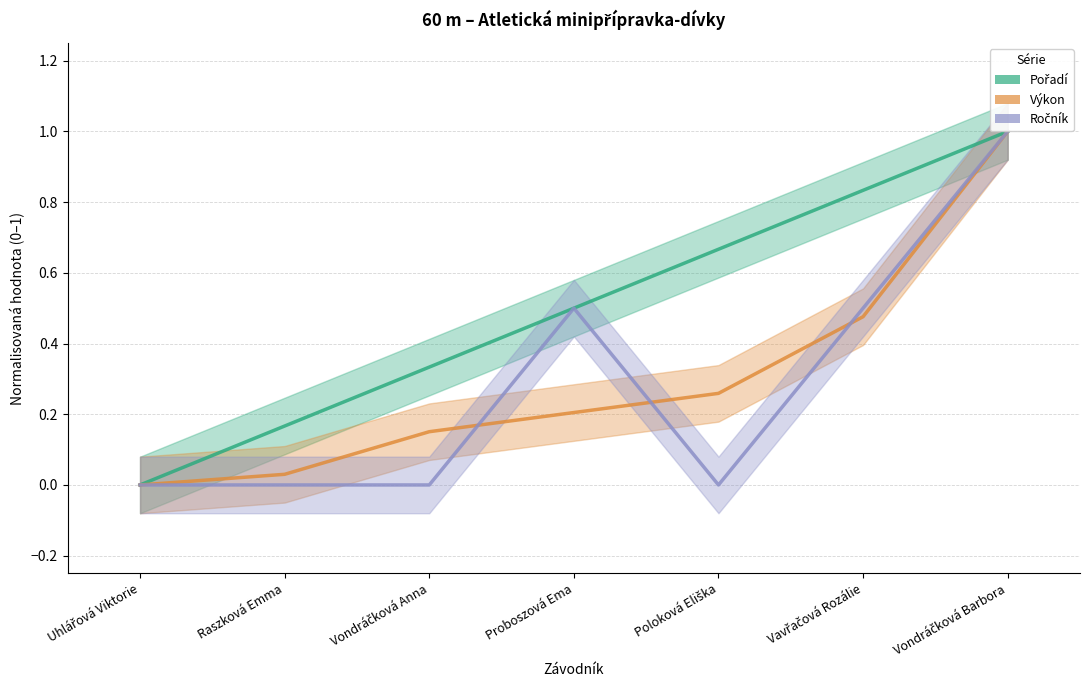

How many positive values does the Pořadí series have?

6